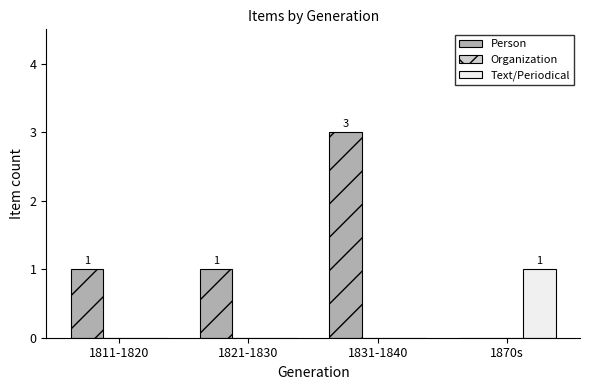

What is the sum of all Person values?

5